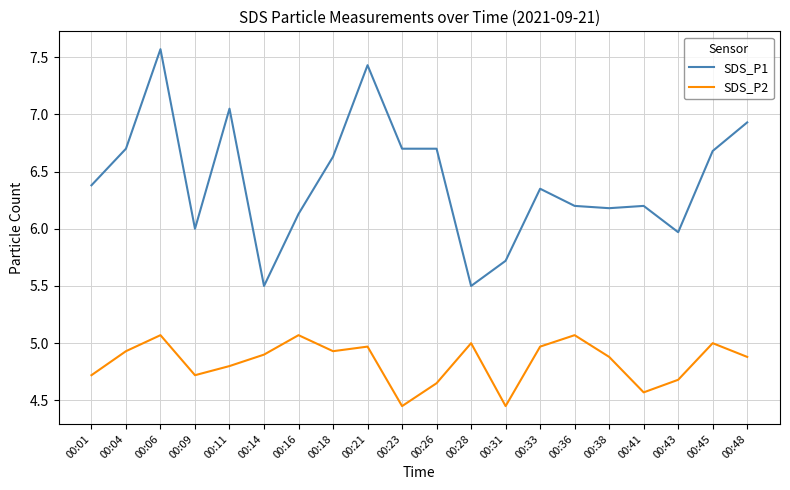

What is the spread (max minus min) of values at 00:09?

1.3